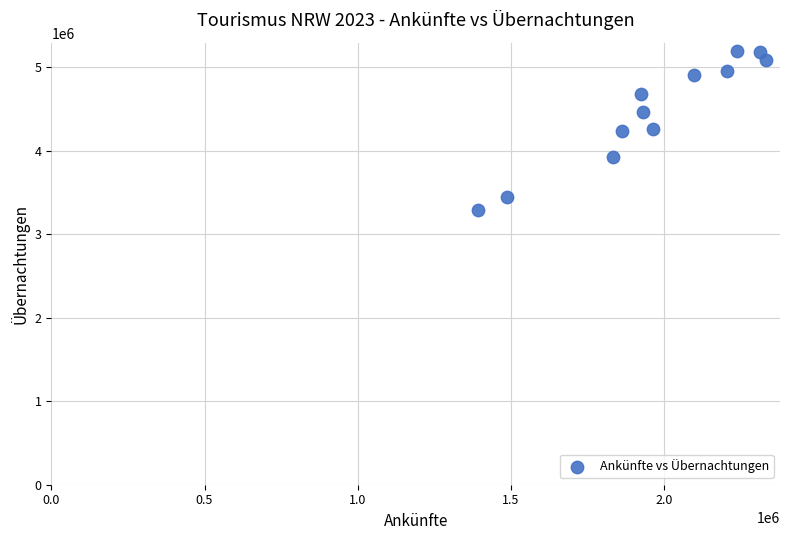

What is the range of X values (max minus min)?

937167